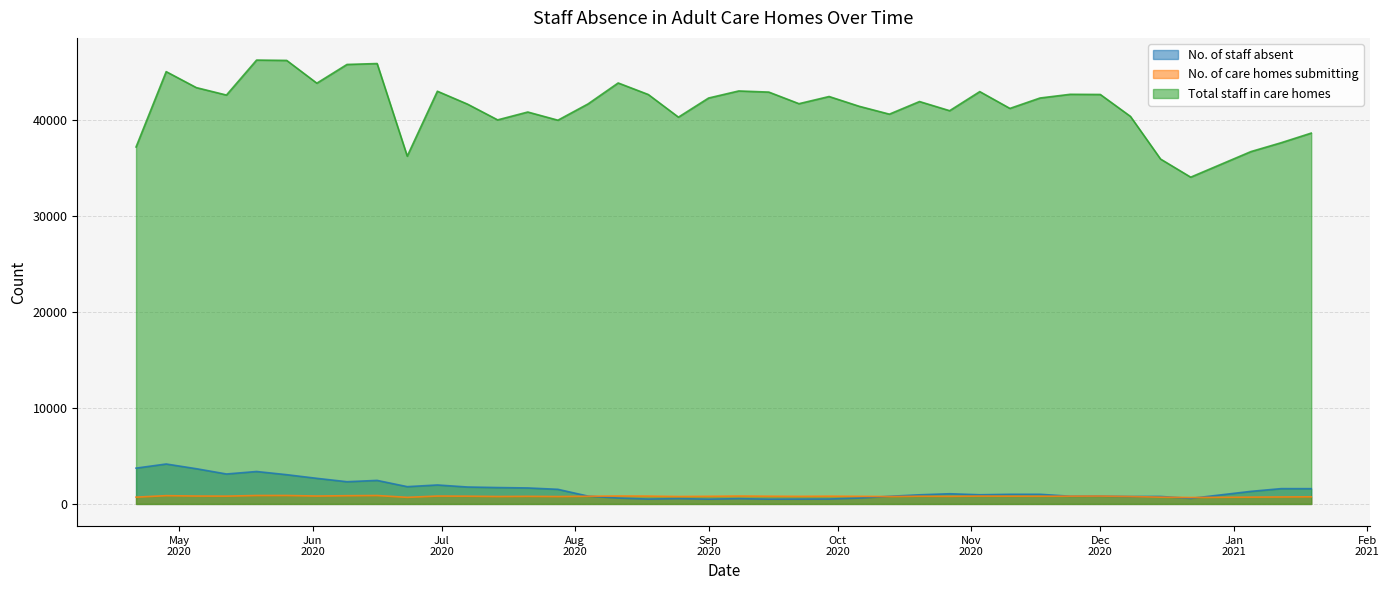

Count the number of categories in the chart.

39